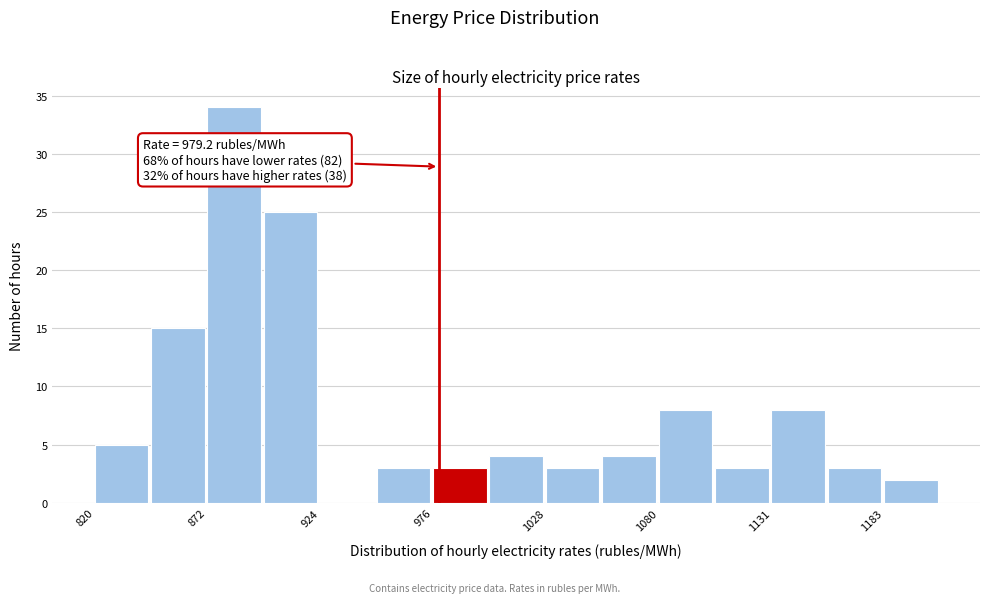

Read against the x-axis, roughly where is the centre of the tallest bar?

880